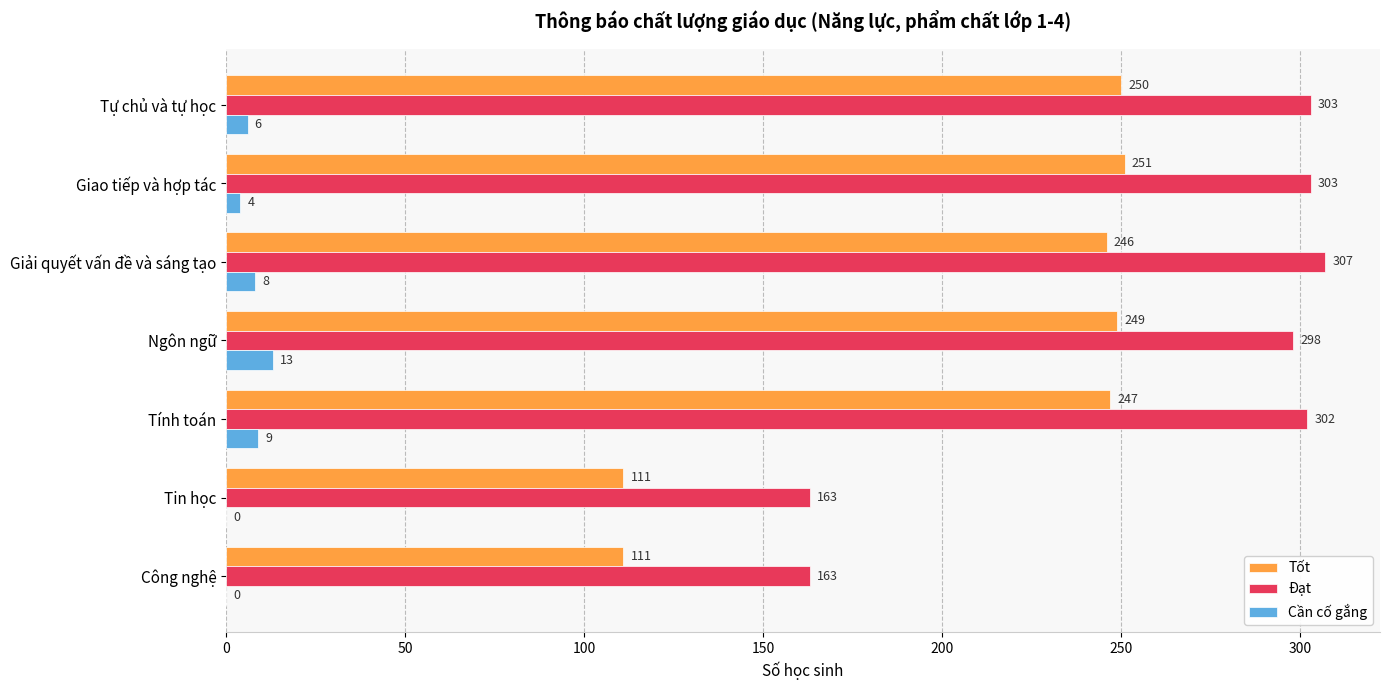

Is the value of Đạt at Giao tiếp và hợp tác greater than the value of Tốt at Công nghệ?

Yes